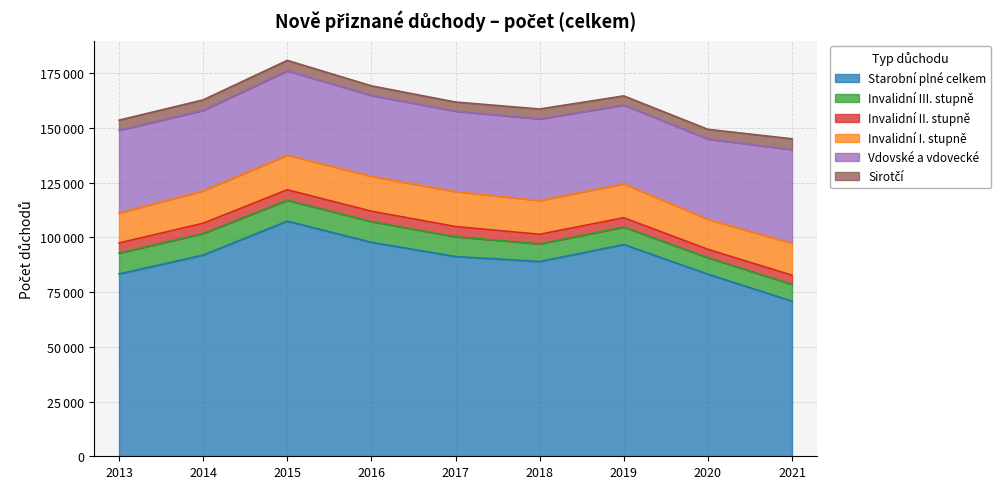

How many interior local peaks does the Invalidní III. stupně series have?

1